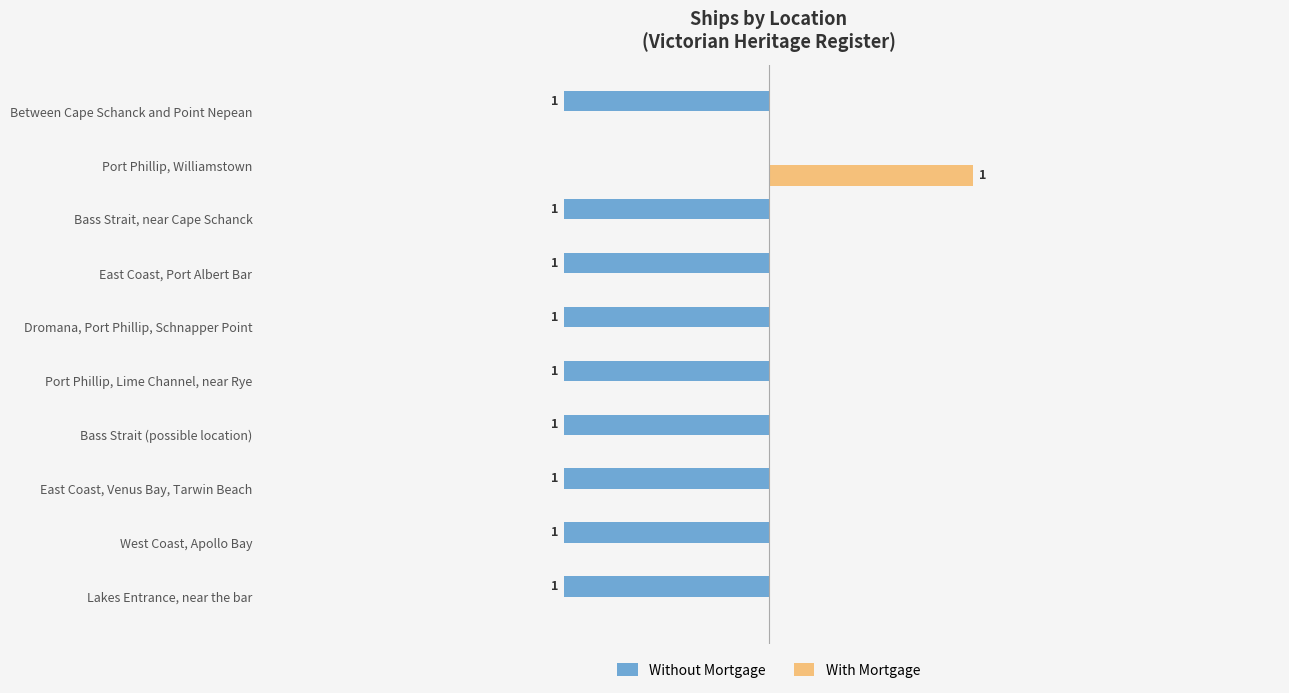

At which category is the sum across all series the highest?

Port Phillip, Williamstown